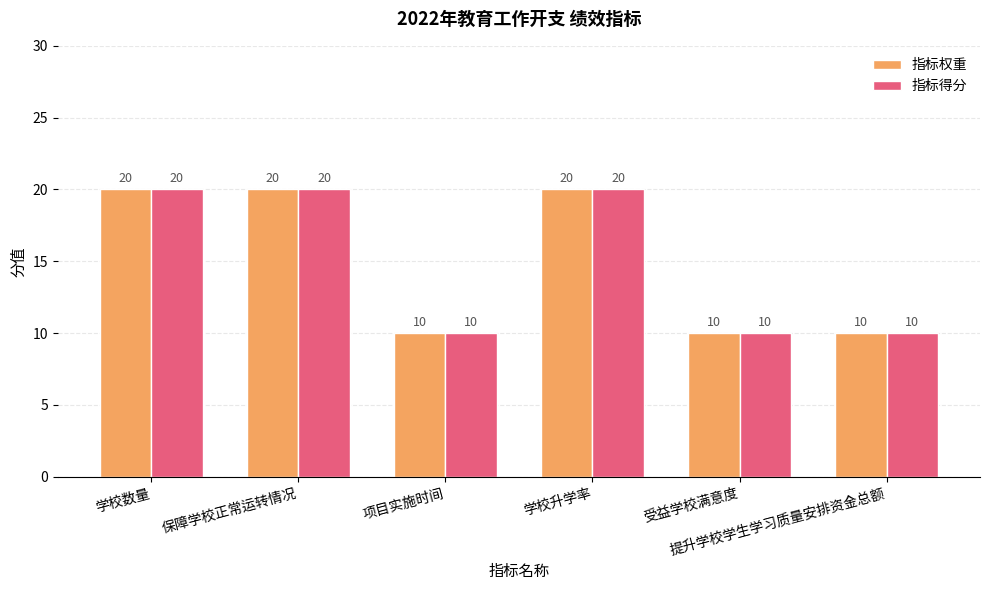

Count the 指标得分 values in the range 10 to 20.

6